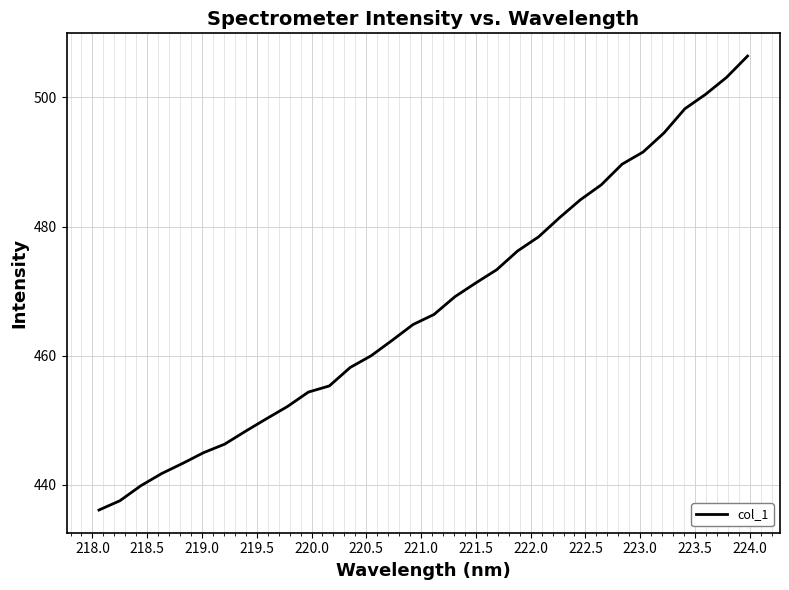

What is the difference between the maximum and minimum values?

70.3